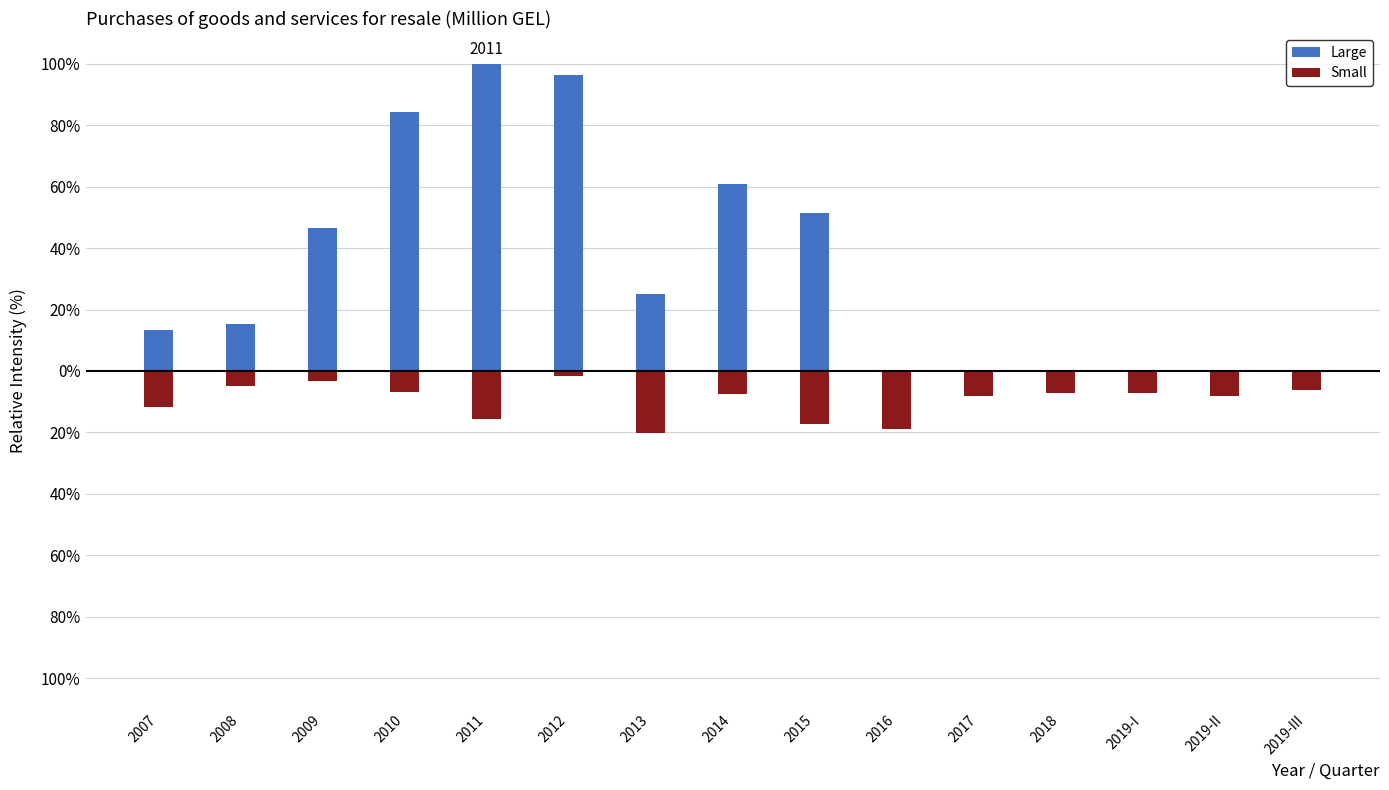

At which label is Small closest to -10?

2007